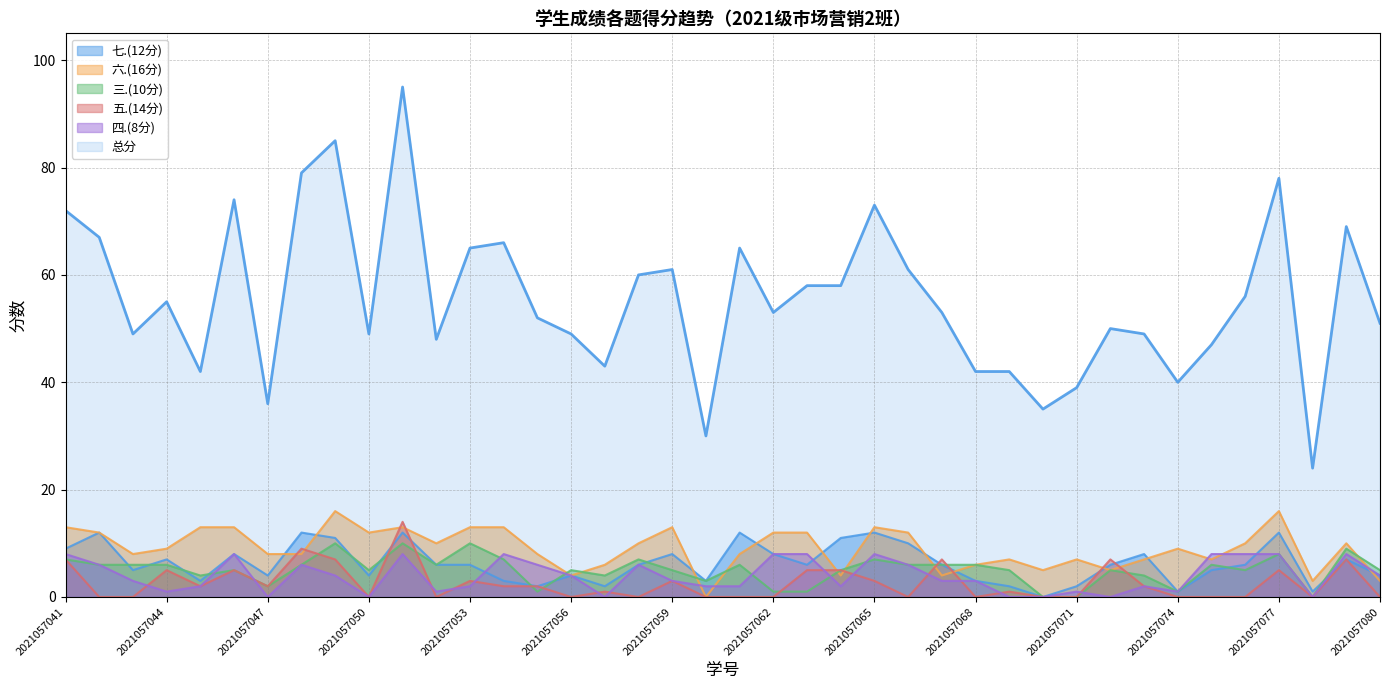

True or false: 三.(10分) and 七.(12分) intersect in this chart.

True